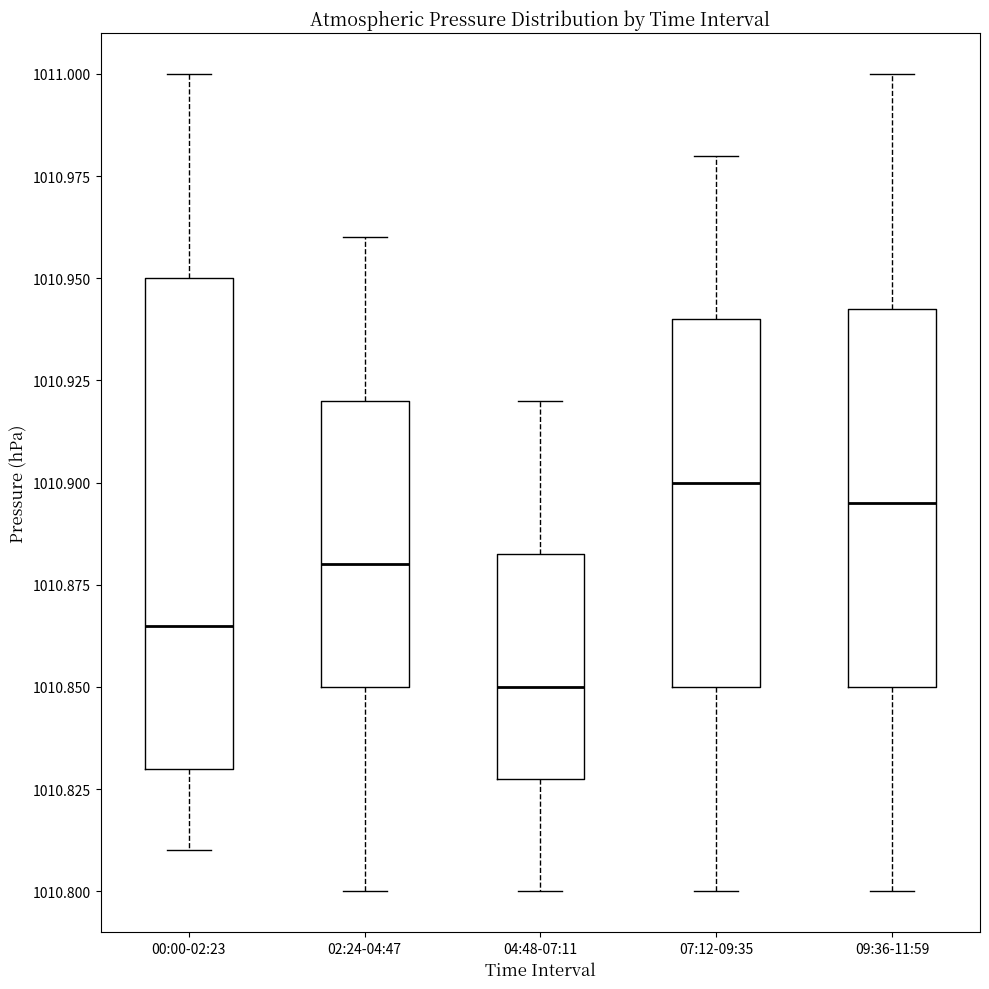

Reading left to right, transcribe this box plot: for each box, give where its median line is, the range the box spans, and where its two whiskers end, as read against the y-axis. The values are not printed on the chart, so give them approximately, as read against the axis.

00:00-02:23: median 1010.865, box 1010.830 to 1010.950, whiskers 1010.810 to 1011.000
02:24-04:47: median 1010.880, box 1010.850 to 1010.920, whiskers 1010.800 to 1010.960
04:48-07:11: median 1010.850, box 1010.830 to 1010.885, whiskers 1010.800 to 1010.920
07:12-09:35: median 1010.900, box 1010.850 to 1010.940, whiskers 1010.800 to 1010.980
09:36-11:59: median 1010.895, box 1010.850 to 1010.945, whiskers 1010.800 to 1011.000